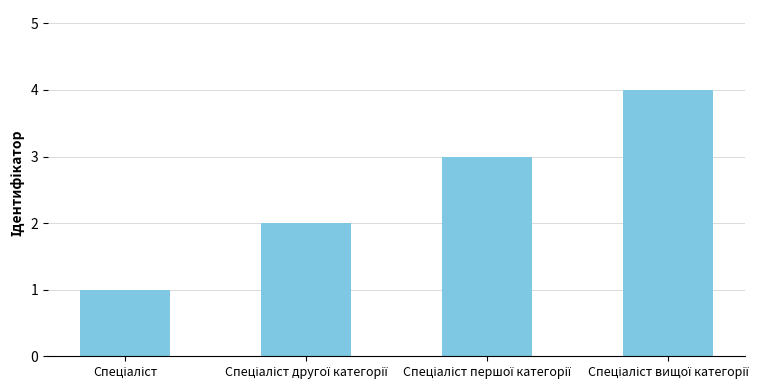

How many categories are shown in the chart?

4